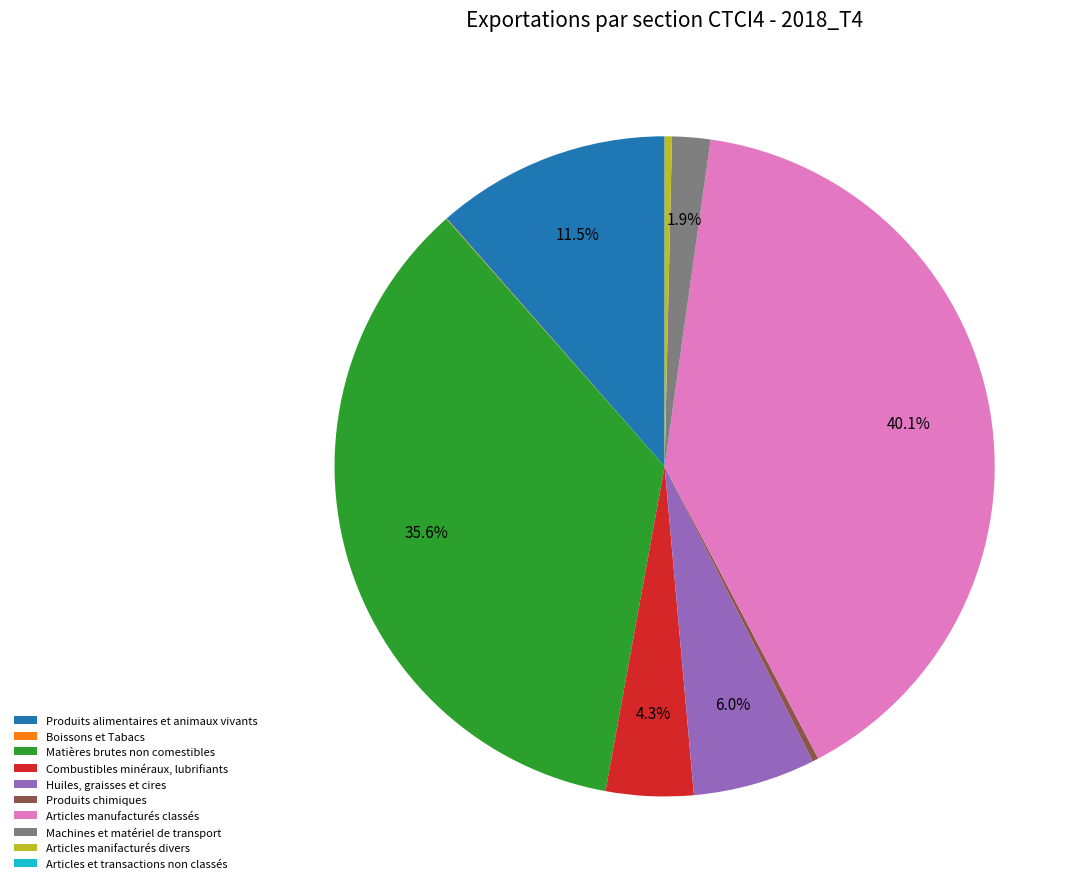

What is the largest slice in the pie chart?

Articles manufacturés classés